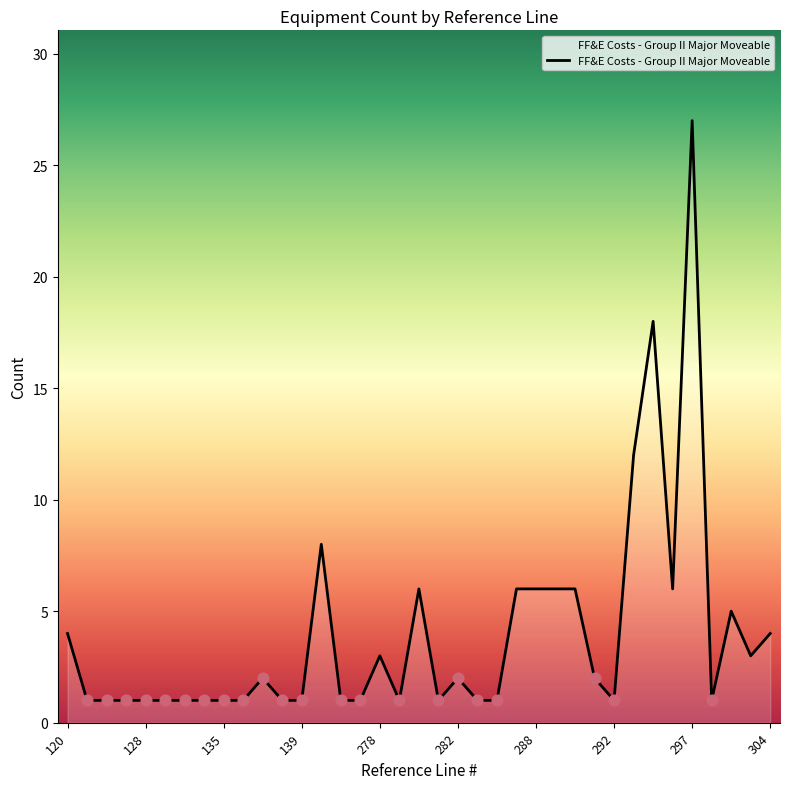

What is the greatest value displayed?

27